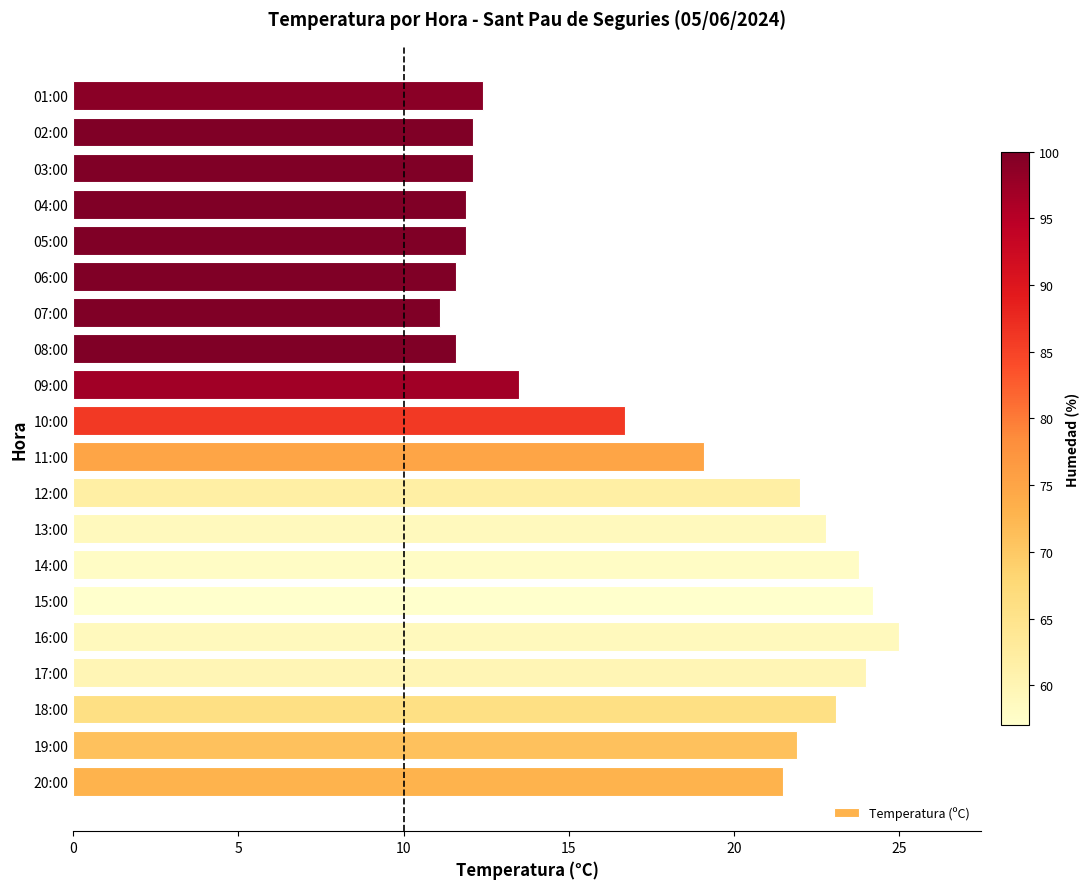

Approximately how many times larger is the value at 03:00 compared to 19:00?

0.6